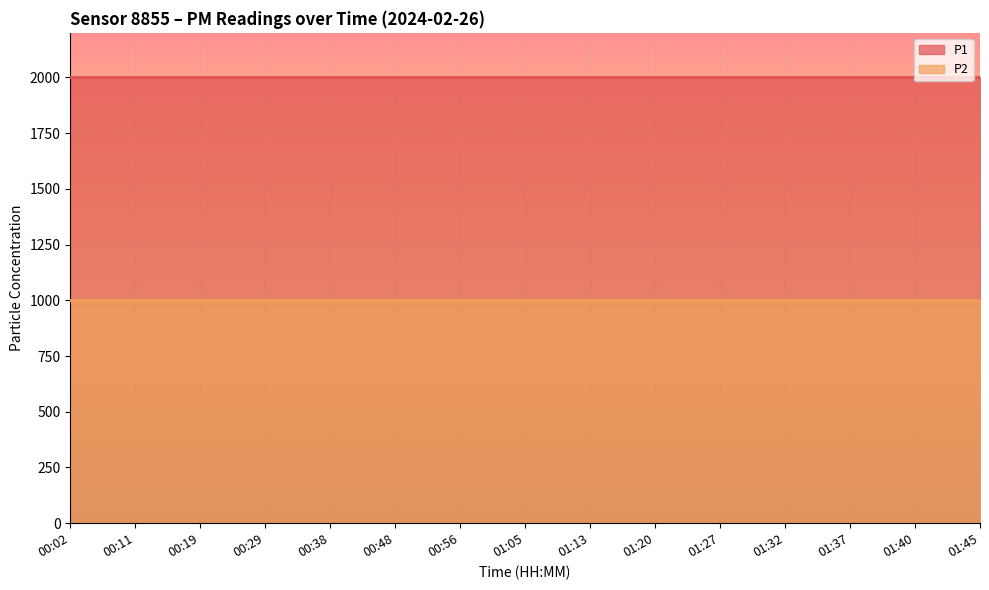

List the series in order of their peak value, highest first.

P1, P2